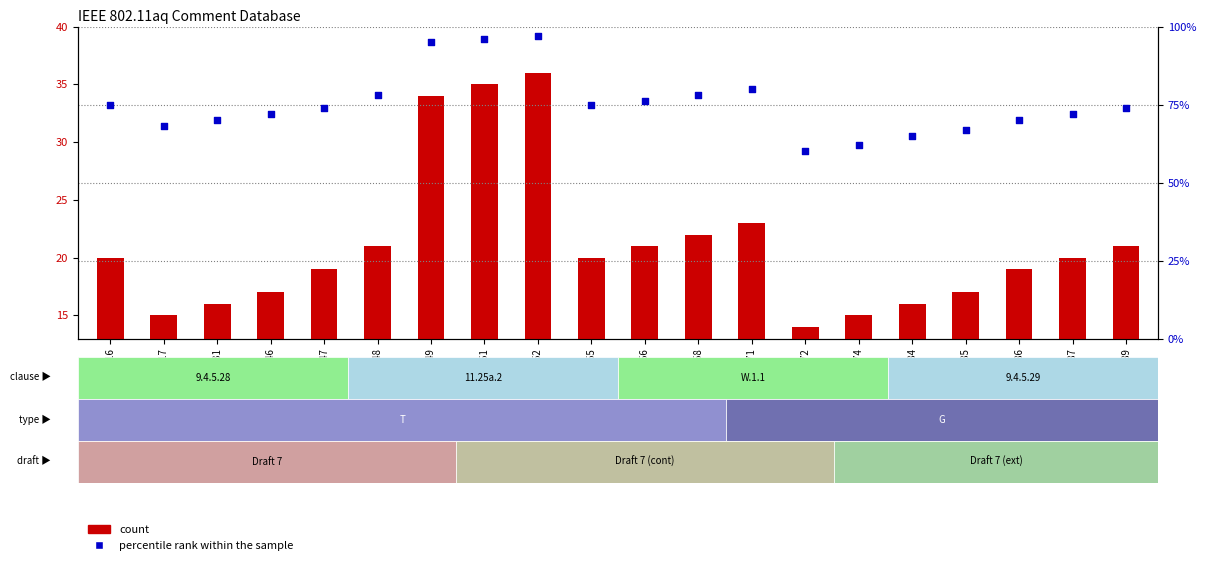

What are all the series names shown in the legend?

count, percentile rank within the sample